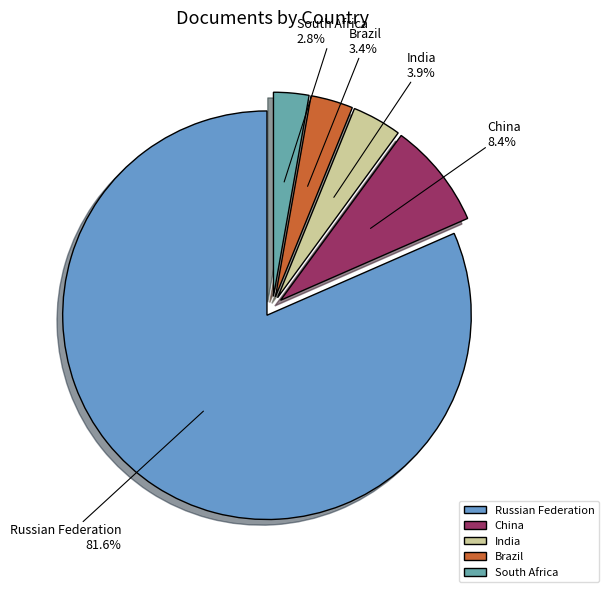

Is China the majority of the pie?

No